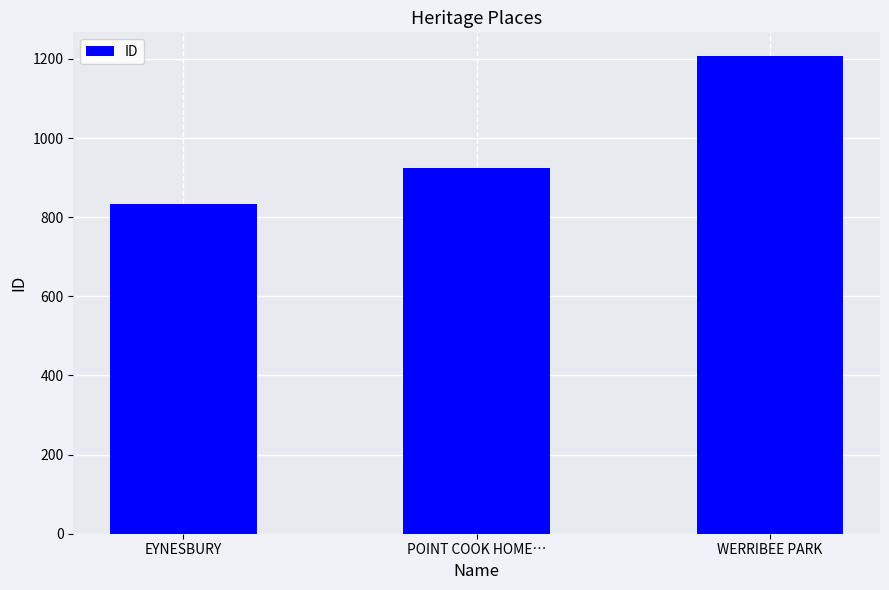

What is the ratio of the value at WERRIBEE PARK to the value at EYNESBURY?

1.4